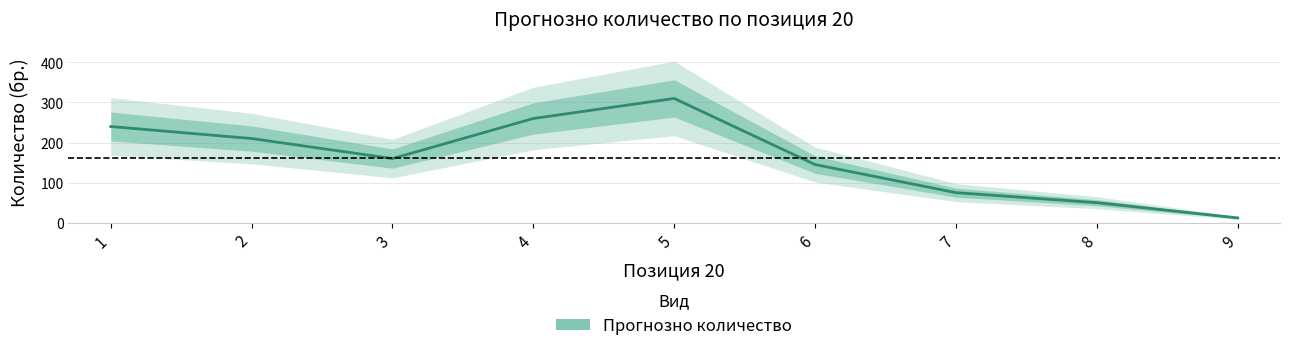

What is the change in value from 4 to 6?

-115